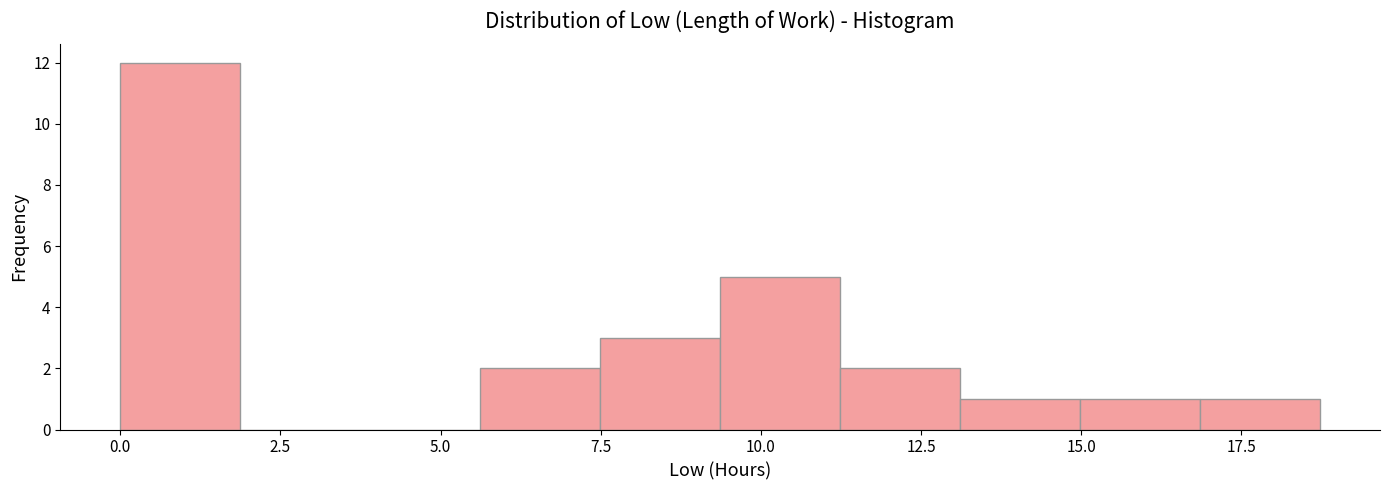

Around what value on the x-axis is the tallest bar? Give the approximate position of its centre, as read against the axis.

1.0